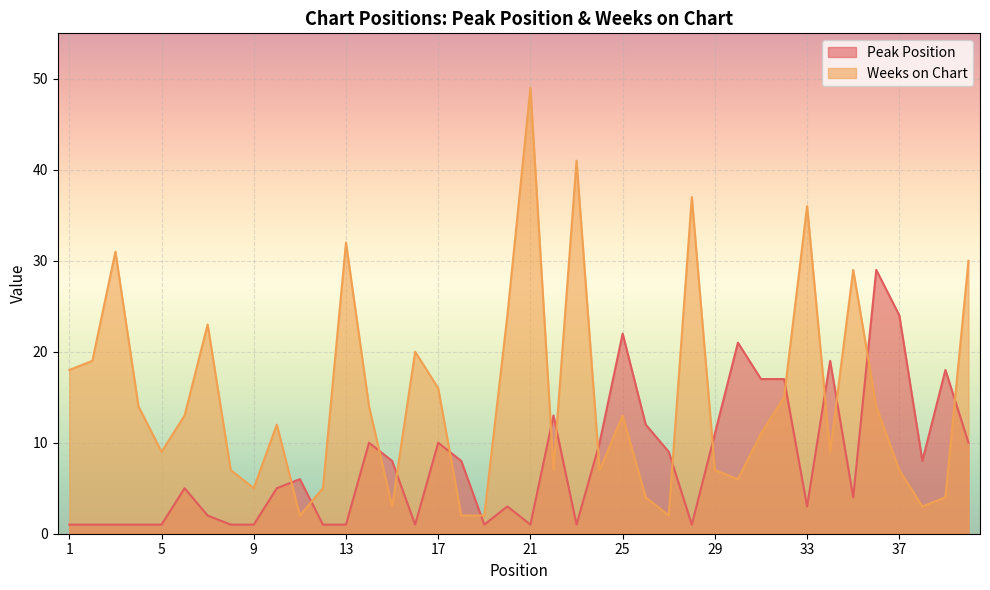

At how many categories does at least one series exceed 19?

15